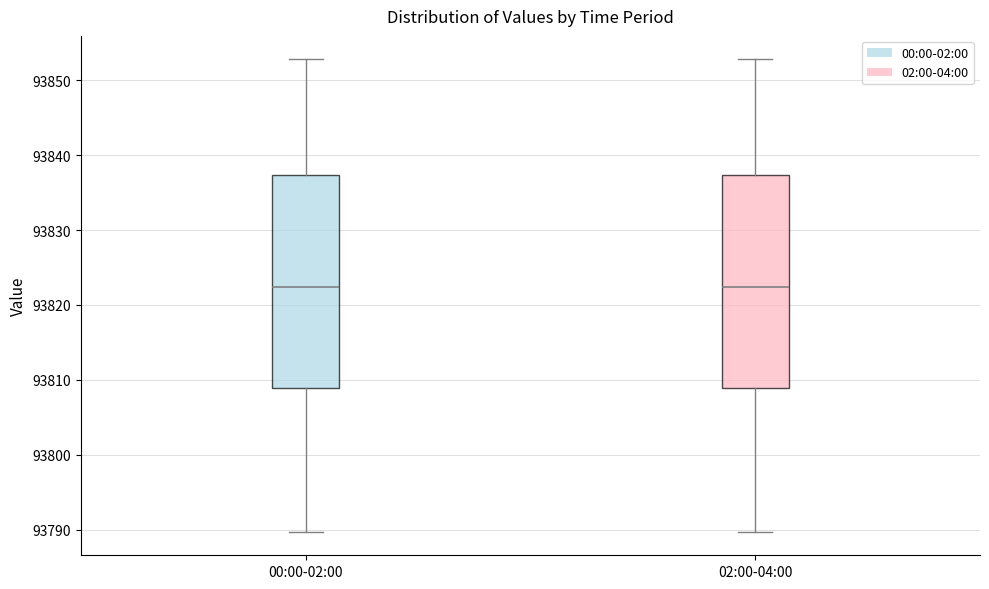

Where is the upper edge of the box for 00:00-02:00 on the y-axis? The values are not printed on the chart, so give them approximately, as read against the axis.

93837